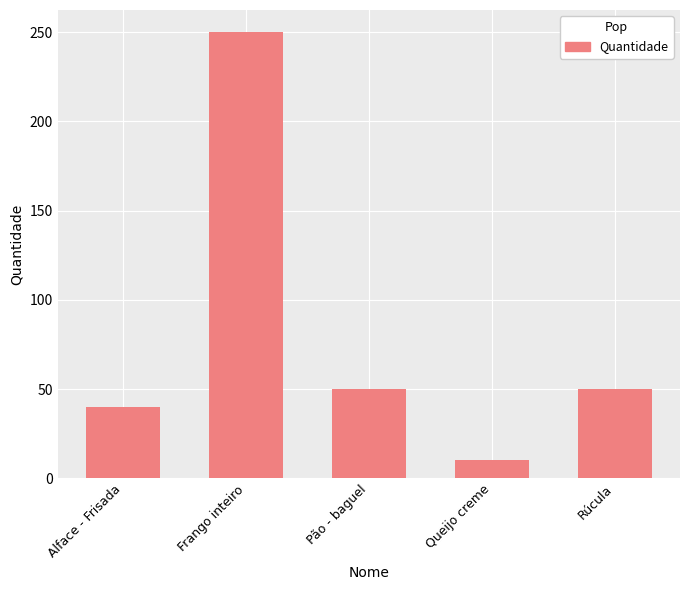

What is the label of the 5th bar from the right?

Alface - Frisada